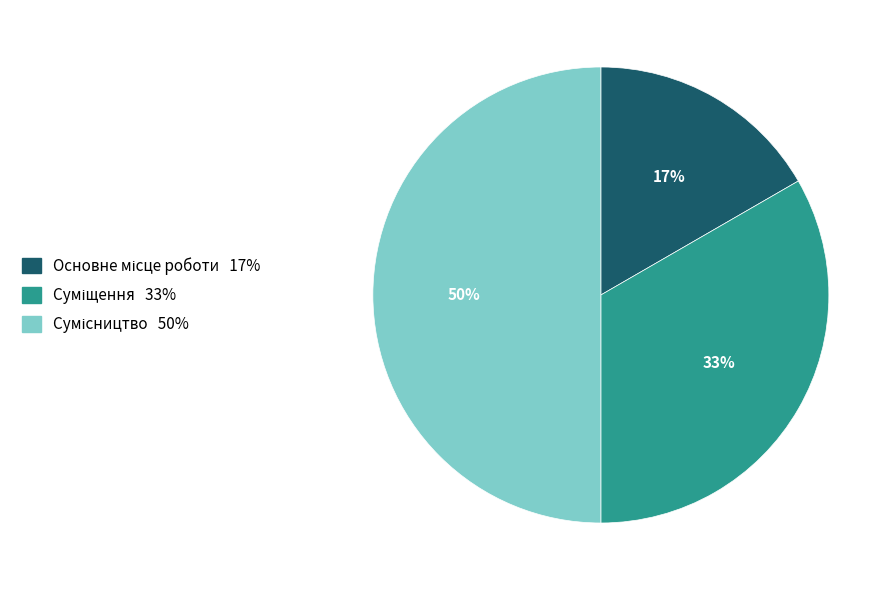

How many slices are in this pie chart?

3